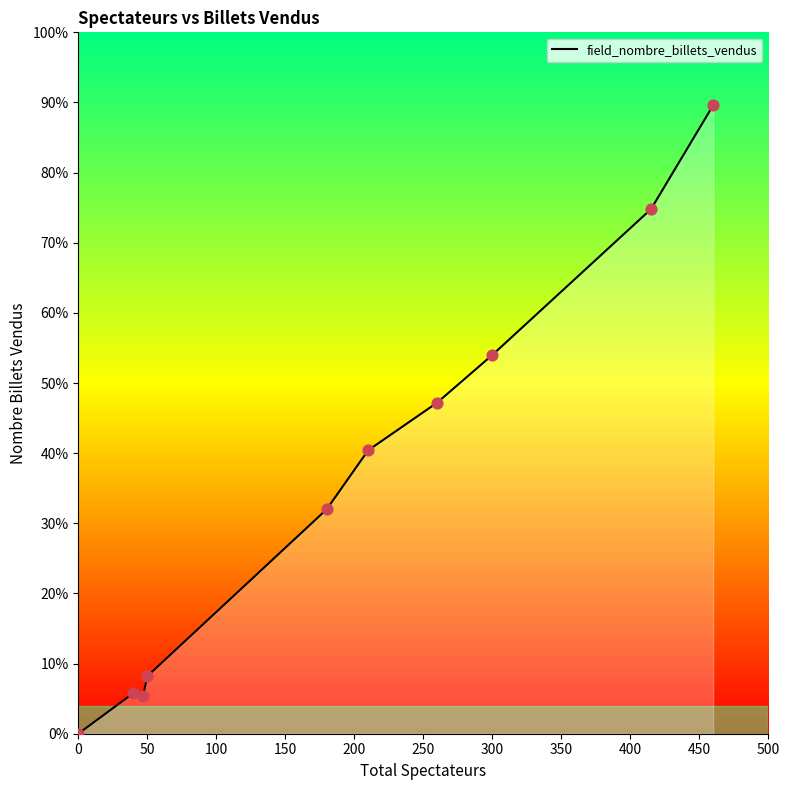

Is this an area chart (filled region under the line)?

Yes